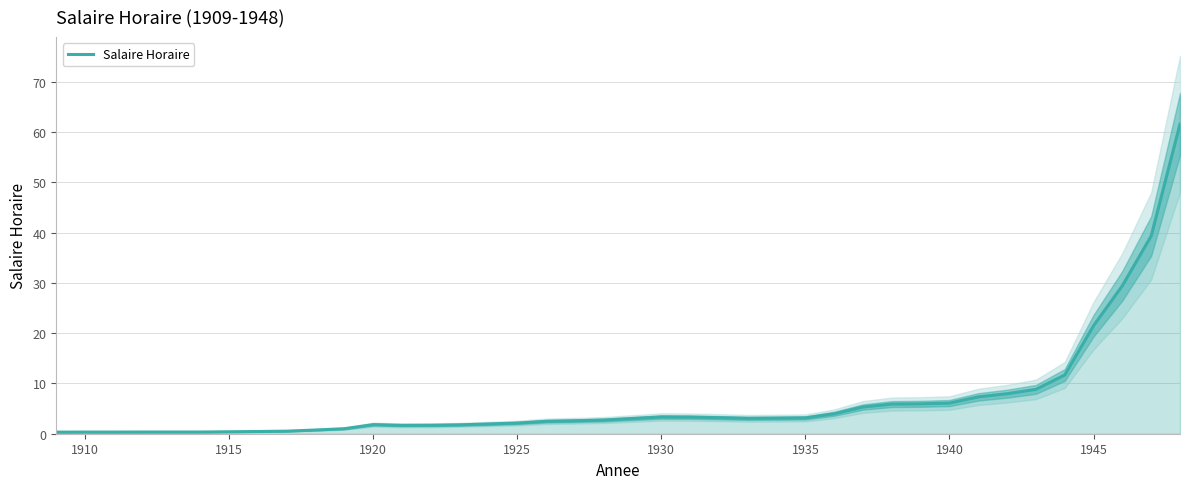

The Salaire Horaire series shows 21.5 at 1945. True or false?

True